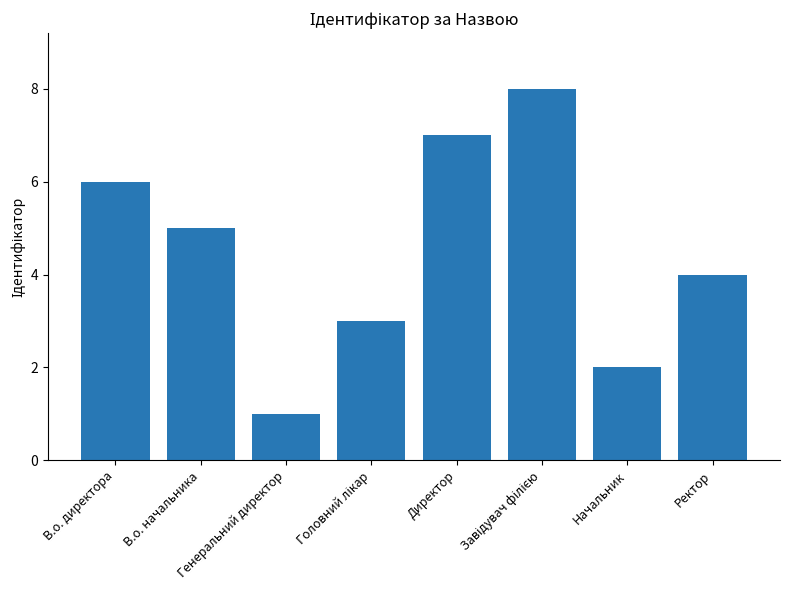

What is the value of the 7th bar from the left?

2